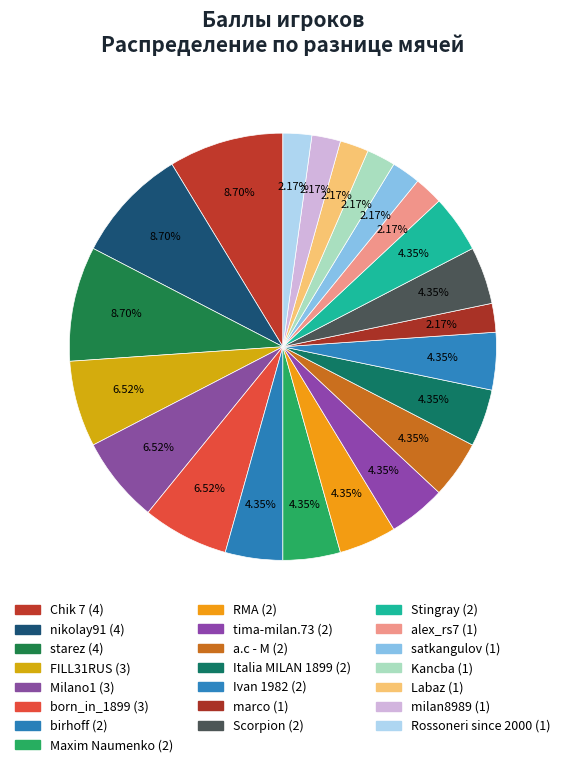

How many segments does this pie chart have?

22